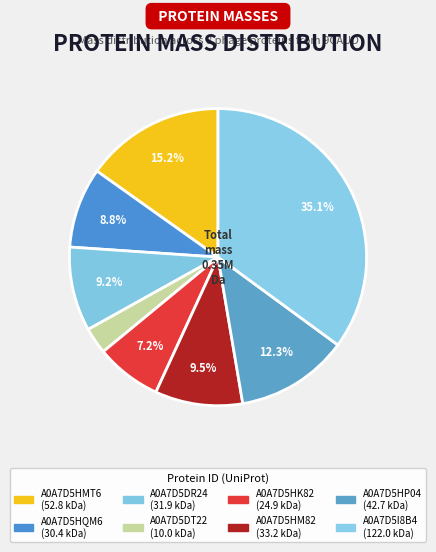

Count the number of slices in the pie.

8